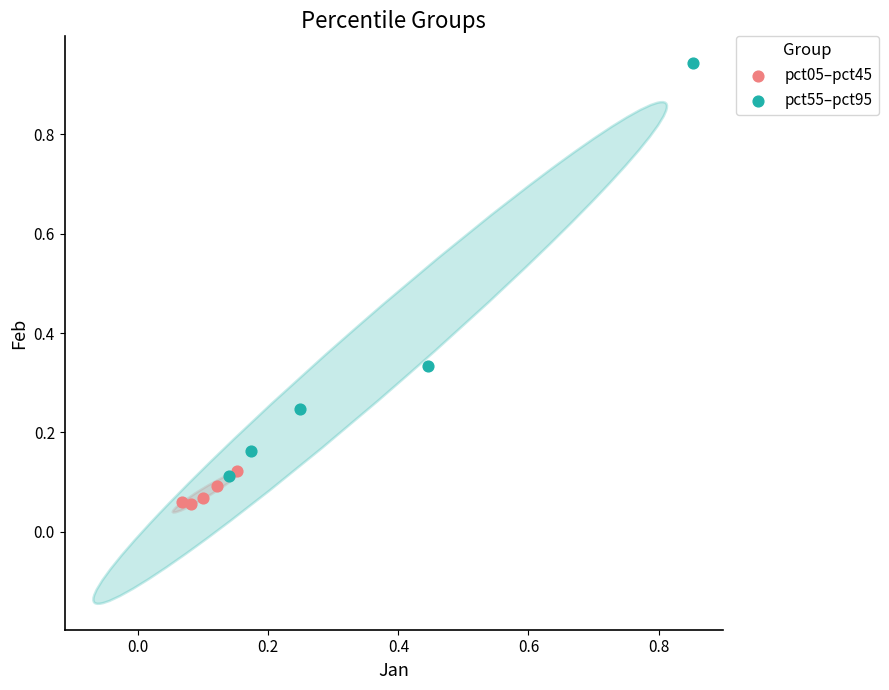

Which series contains the lowest Y value?

pct05–pct45